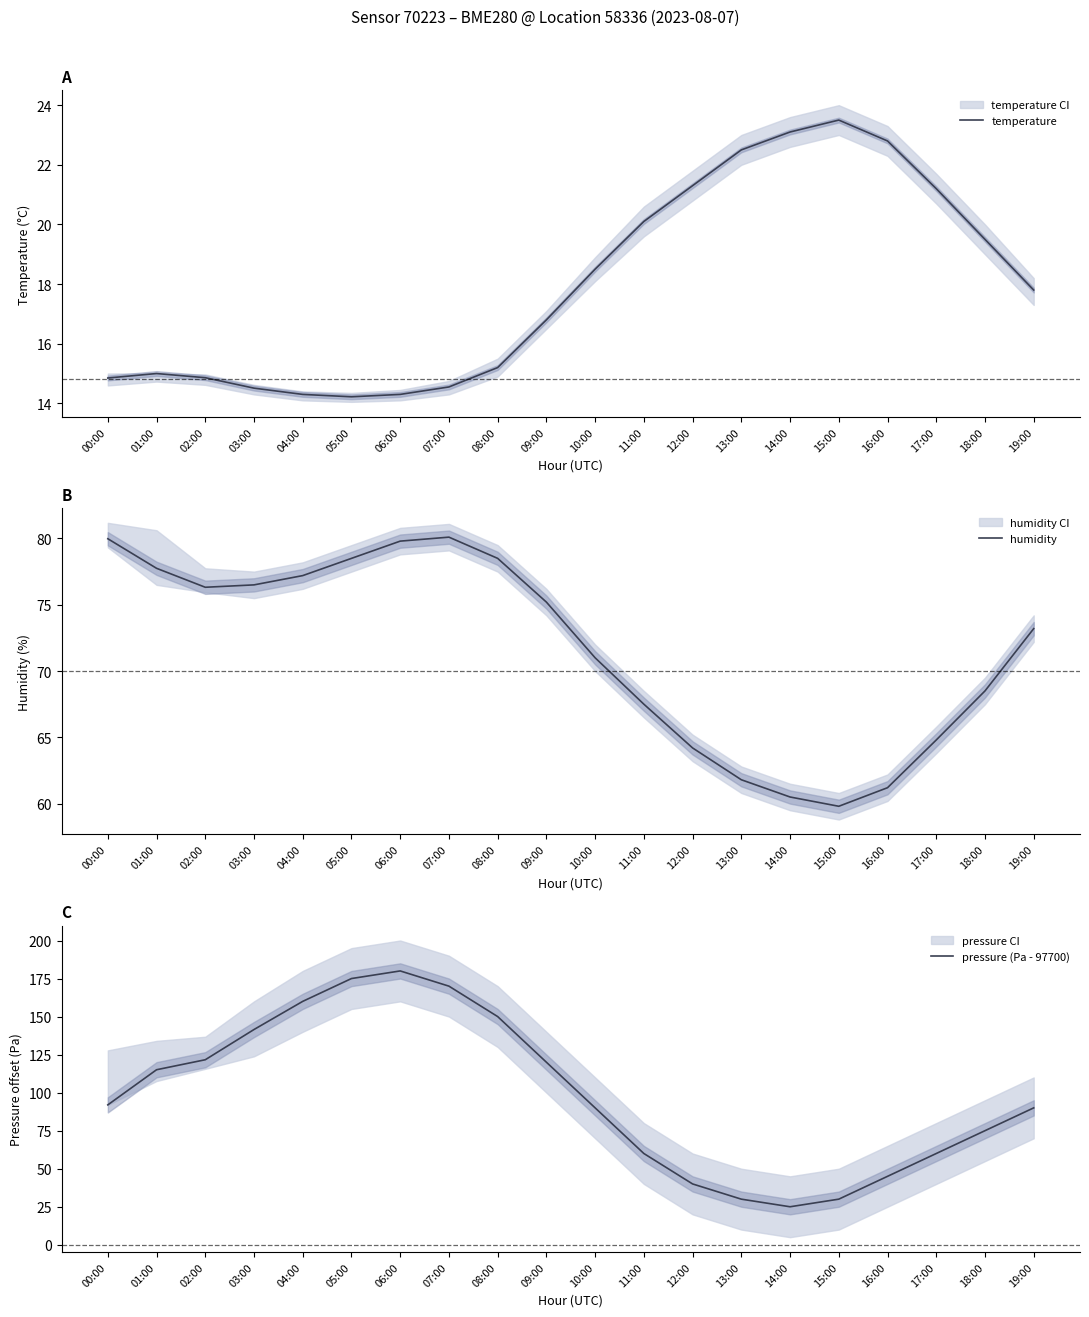

At which label does temperature reach its peak?

15:00